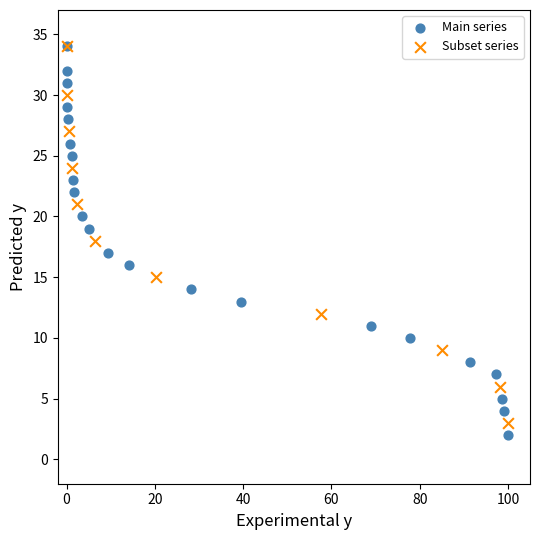

What are all the series names shown in the legend?

Main series, Subset series